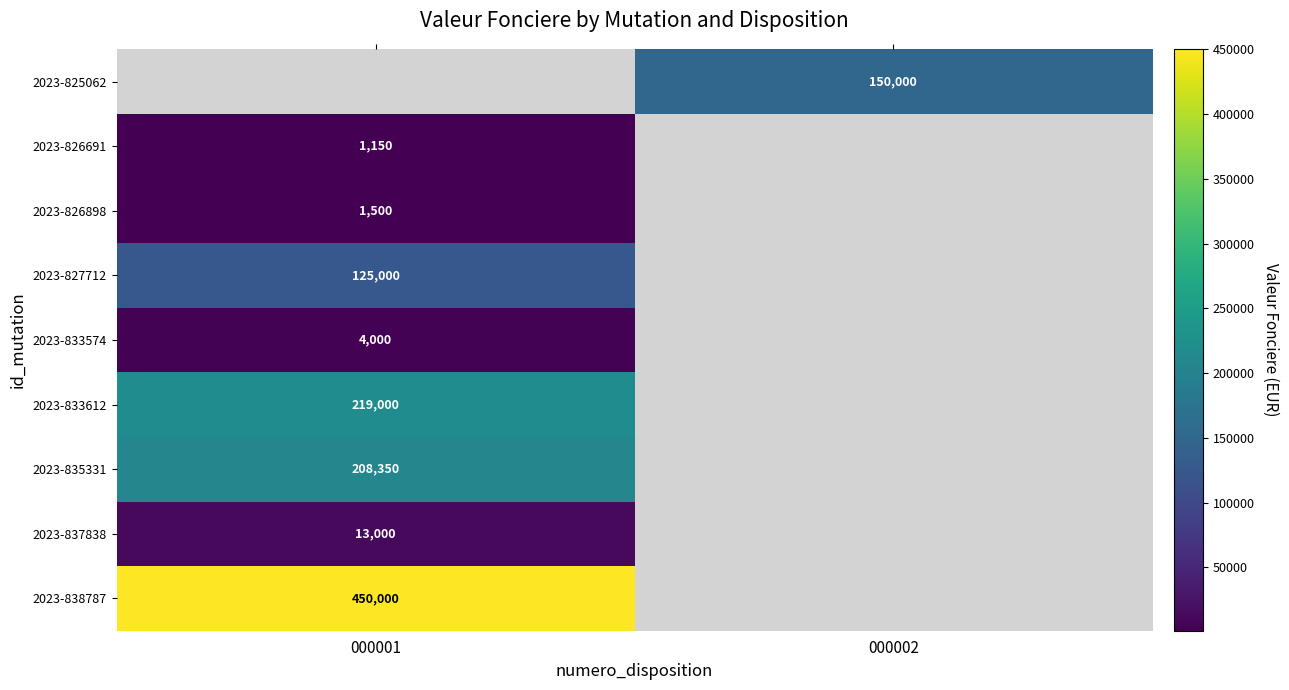

Is it true that 2023-826898 equals 1500 at 000001?

True